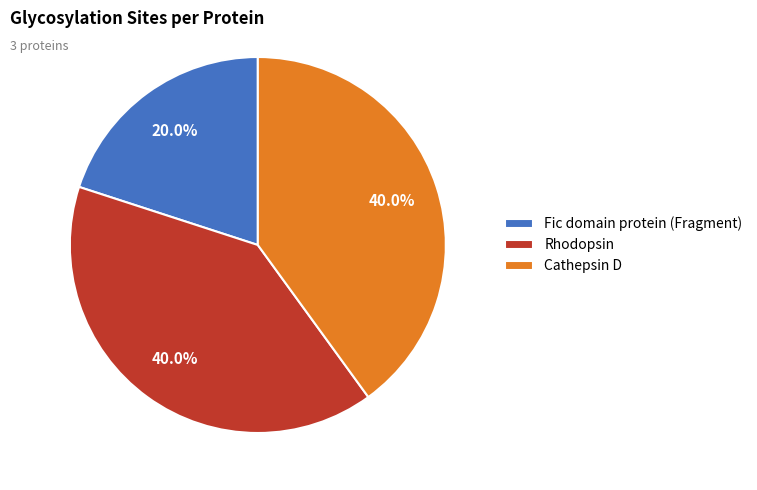

Which slice is the smallest?

Fic domain protein (Fragment)